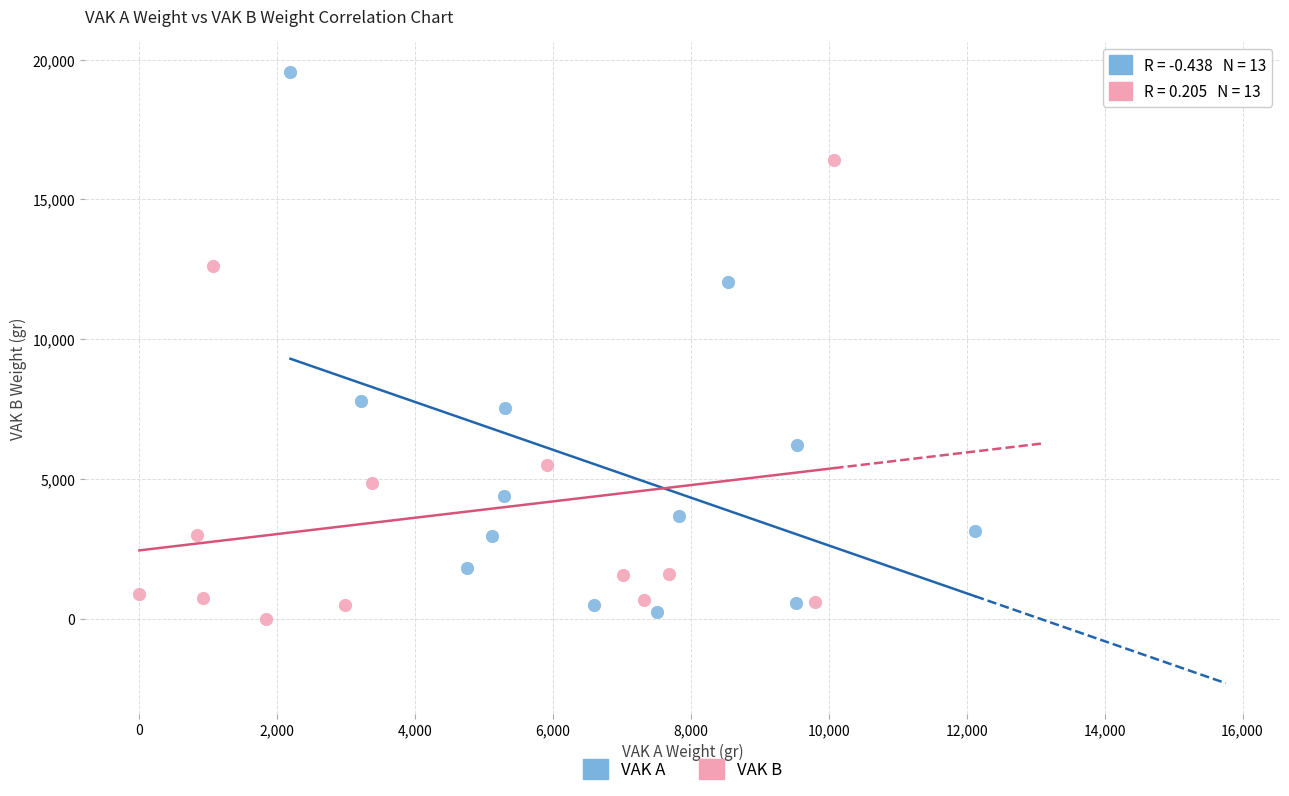

Which series has the widest spread of Y values?

VAK A